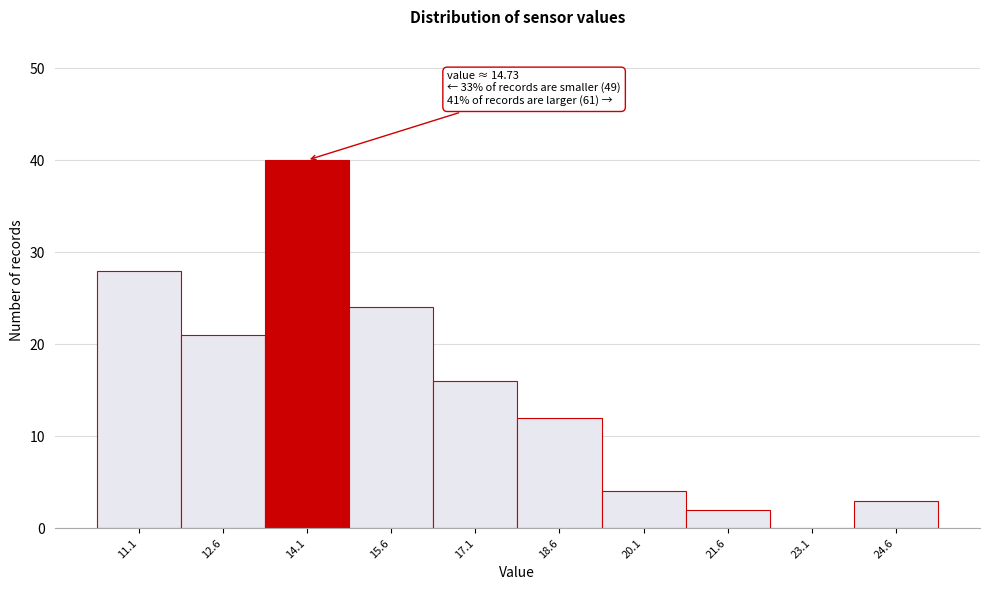

Reading right to left, what are all the values shown in this chart?

24.6=3	23.1=0	21.6=2	20.1=4	18.6=12	17.1=16	15.6=24	14.1=40	12.6=21	11.1=28